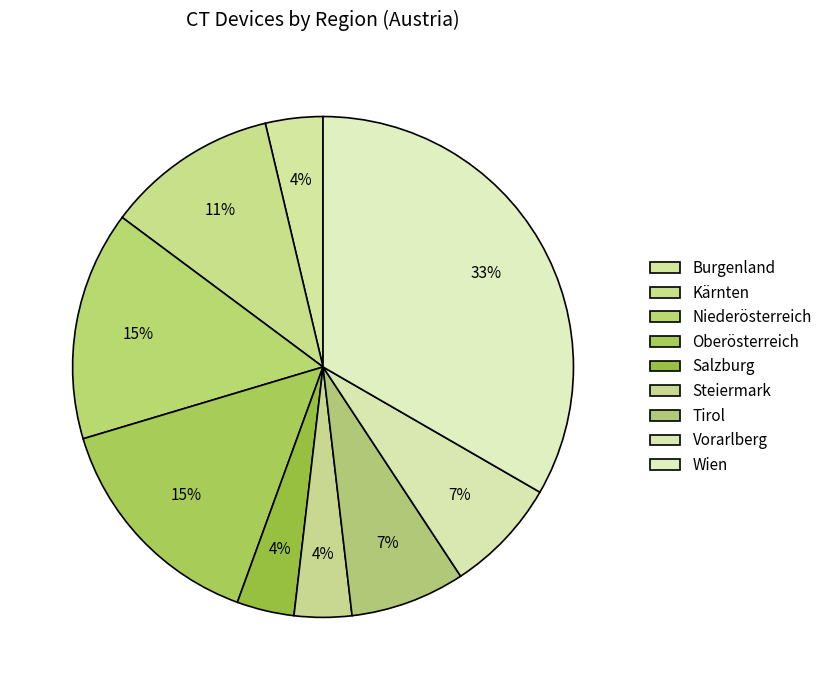

How many segments does this pie chart have?

9